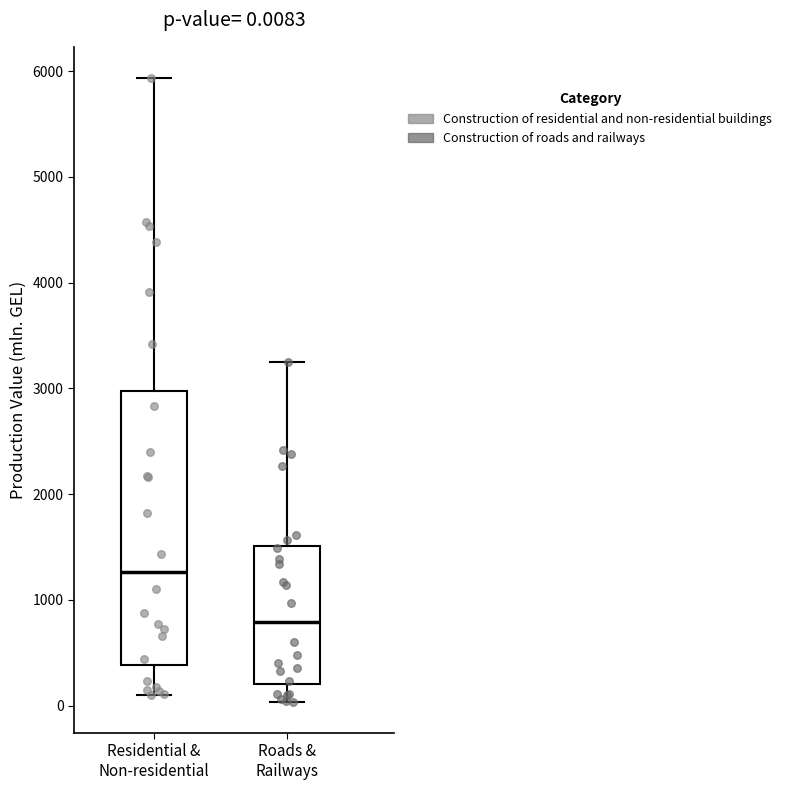

Which box has the highest median line?

Residential & Non-residential